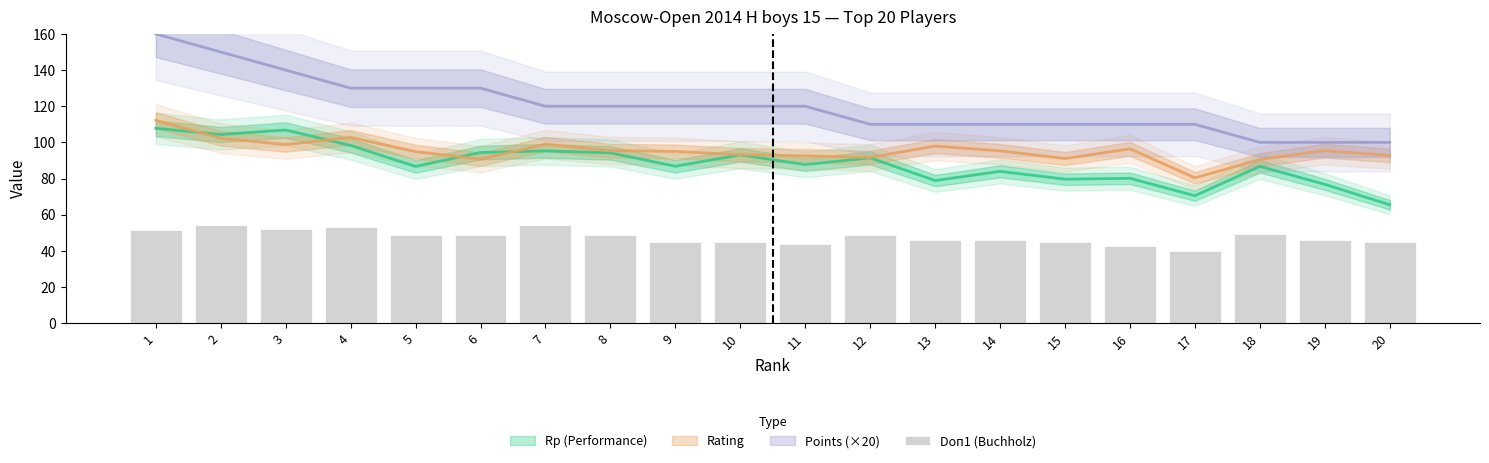

Rank the categories by value from lowest to highest.

17, 16, 11, 9, 10, 15, 20, 13, 14, 19, 5, 6, 8, 12, 18, 1, 3, 4, 2, 7